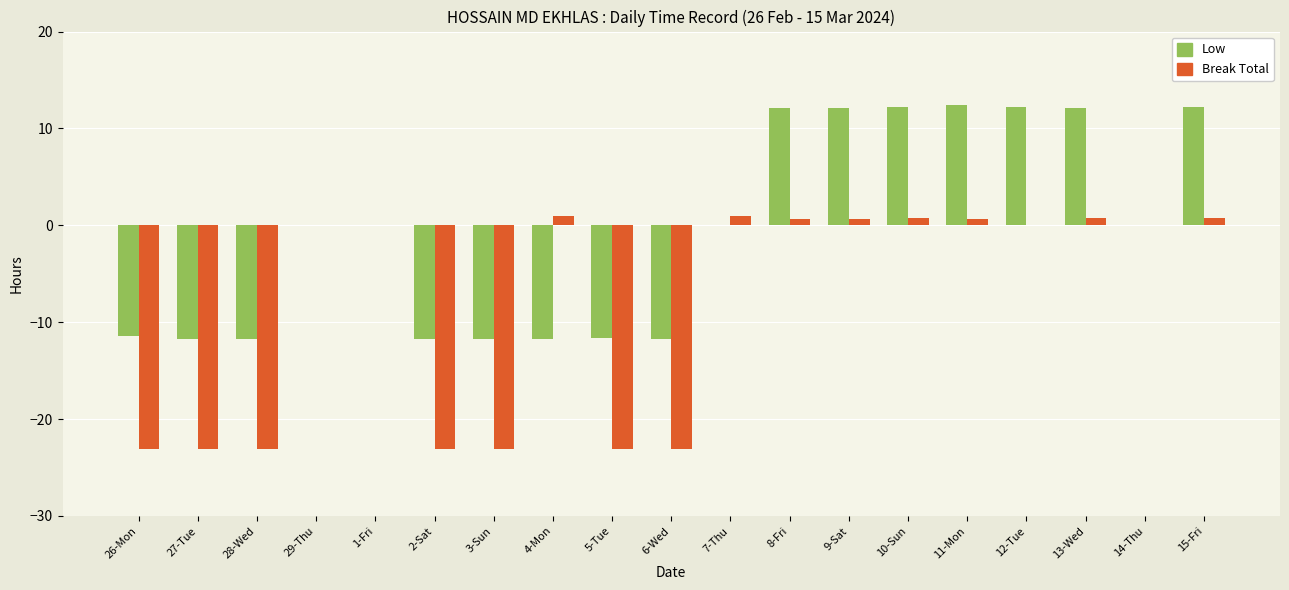

Is the value of Break Total at 29-Thu greater than the value of Low at 12-Tue?

No